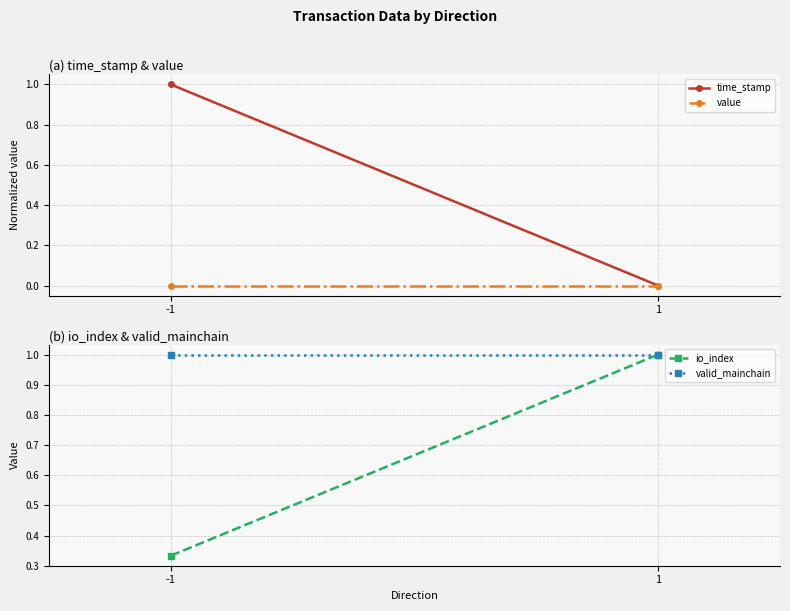

What is the sum of the valid_mainchain values at -1 and 1?

2.0